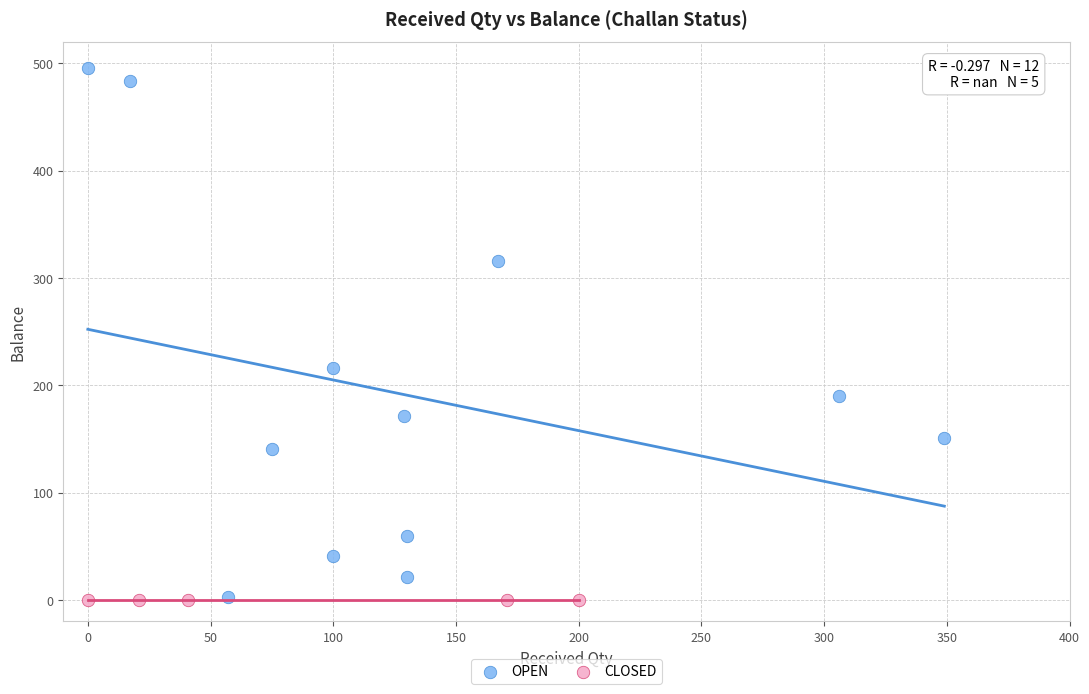

Which series contains the highest Y value?

OPEN